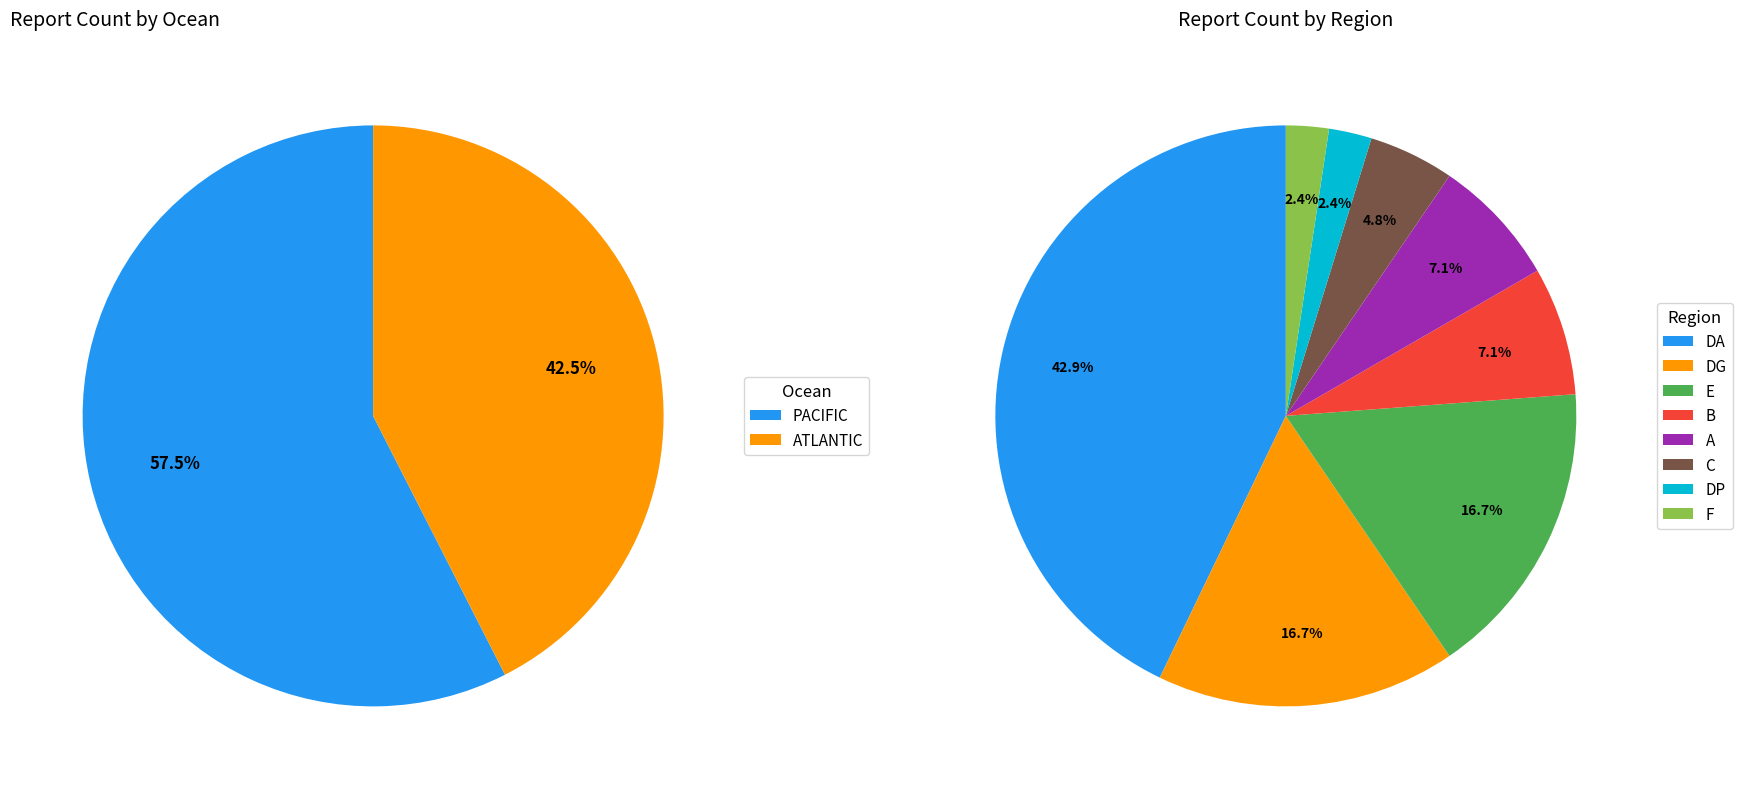

To the nearest percent, what is the average slice percentage?

50%